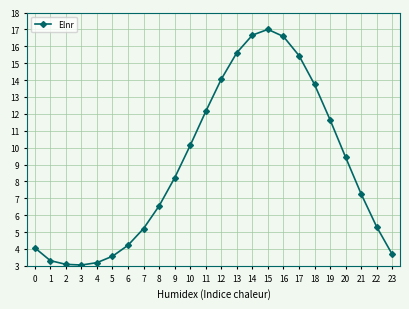

True or false: the data has more than 0 interior local peaks.

True